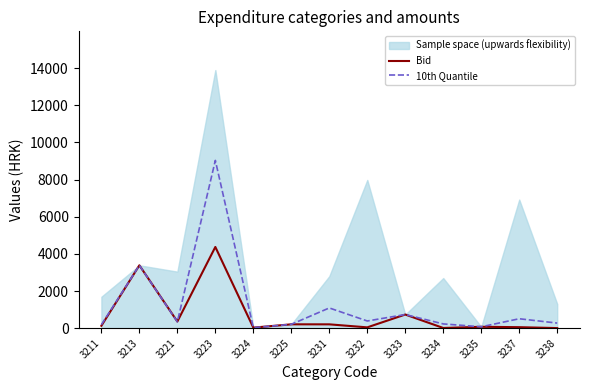

Where is the first local maximum for 10th Quantile?

3213